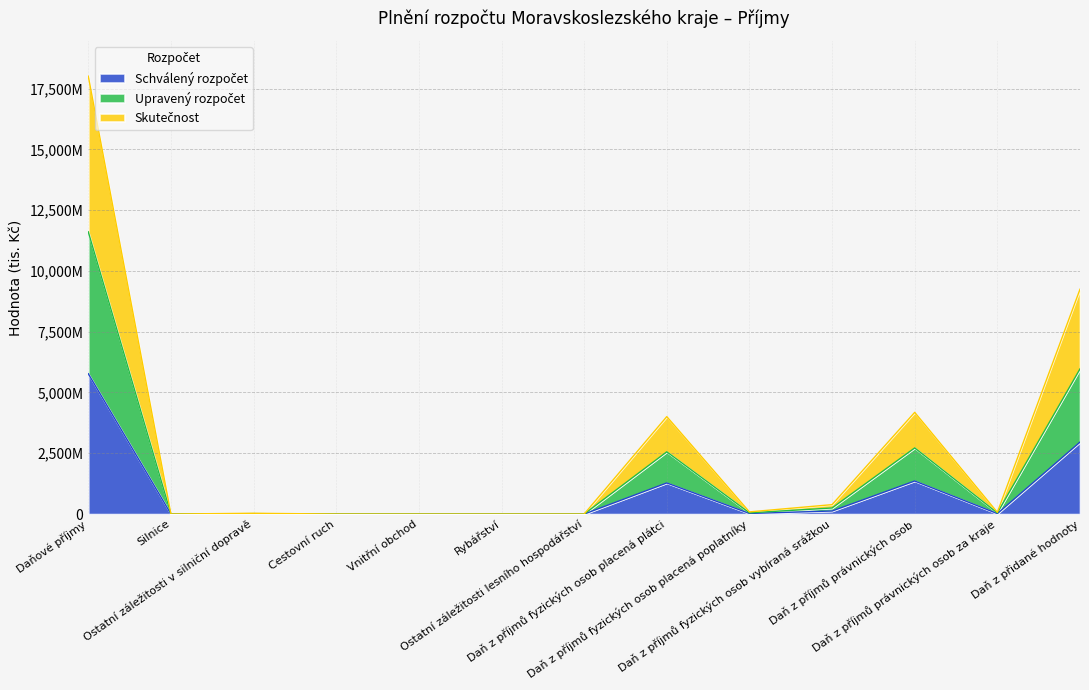

At which label is Schválený rozpočet closest to 2885650?

Daň z přidané hodnoty